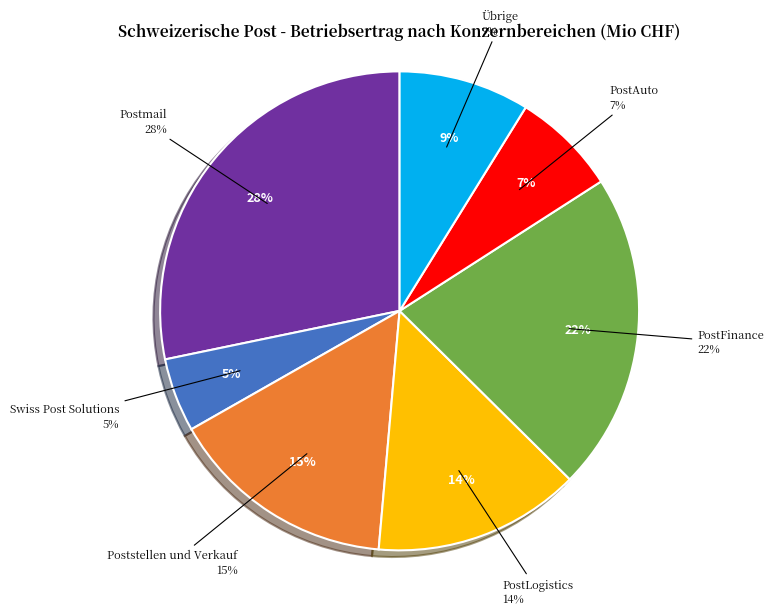

Is it true that Postmail is 28% of the pie?

True